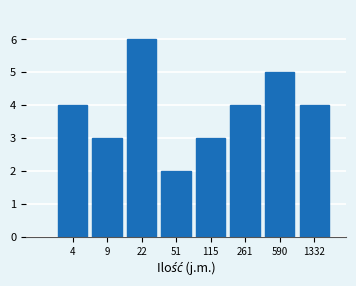

Reading right to left, extract all data points from this chart.

4	5	4	3	2	6	3	4